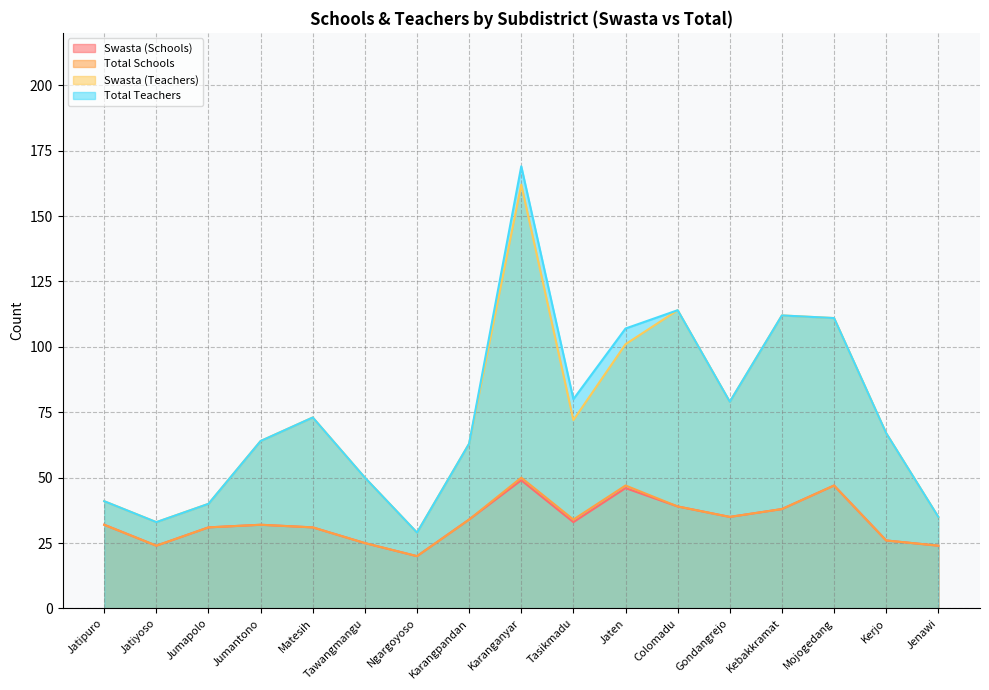

True or false: Total Teachers has a value of 64 at Jumantono.

True